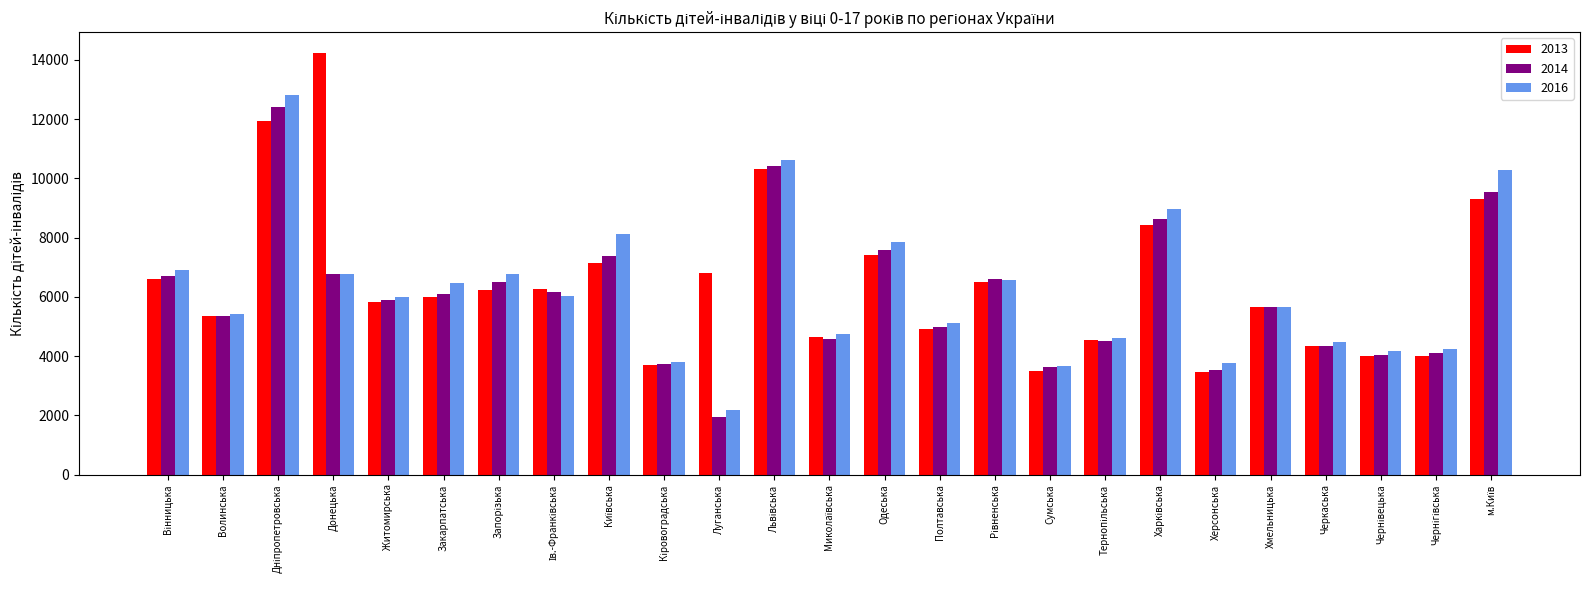

What is the greatest value displayed?

14229